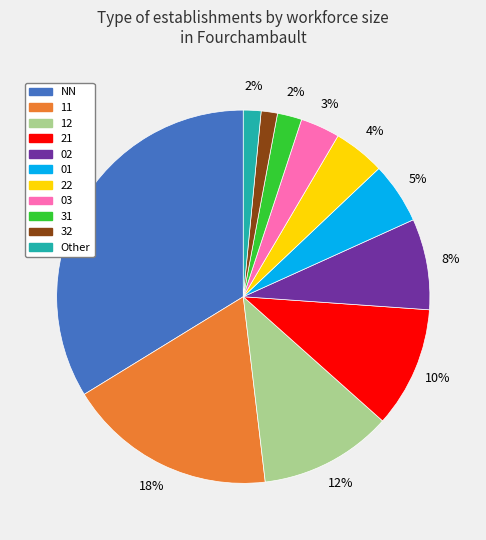

Is there a majority slice in this chart?

No